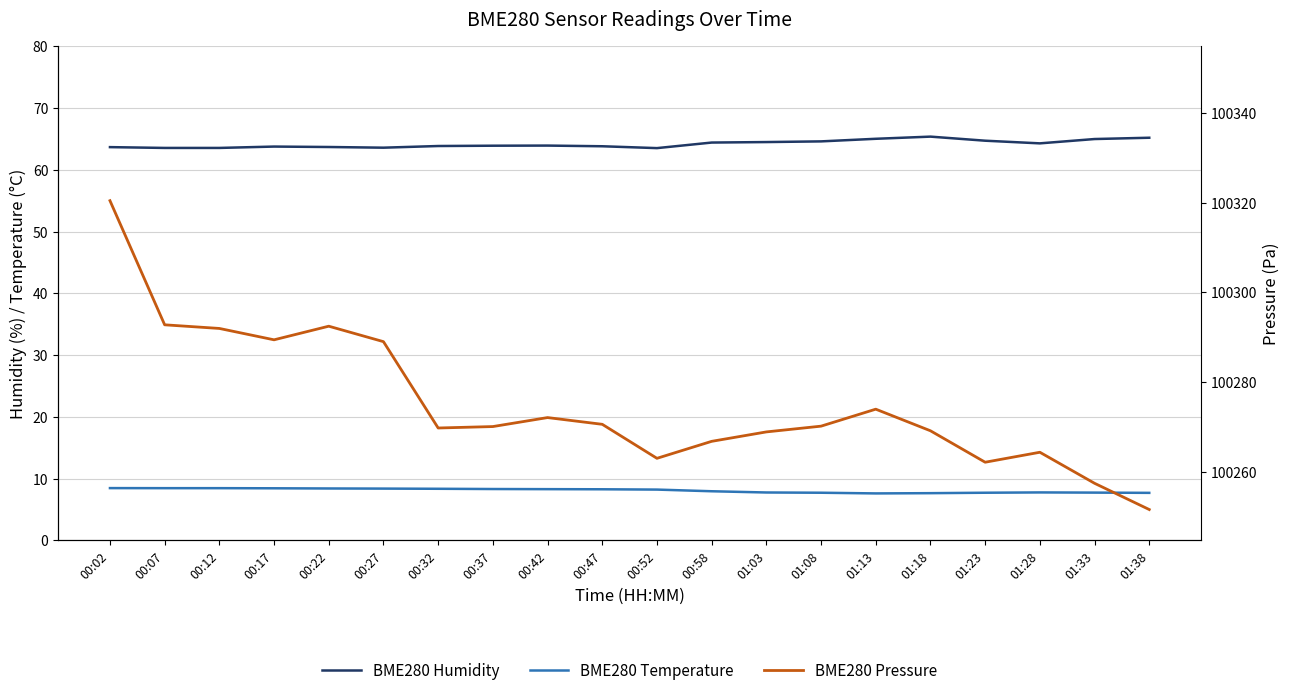

Read the BME280 Pressure value at 01:08.

100270.2